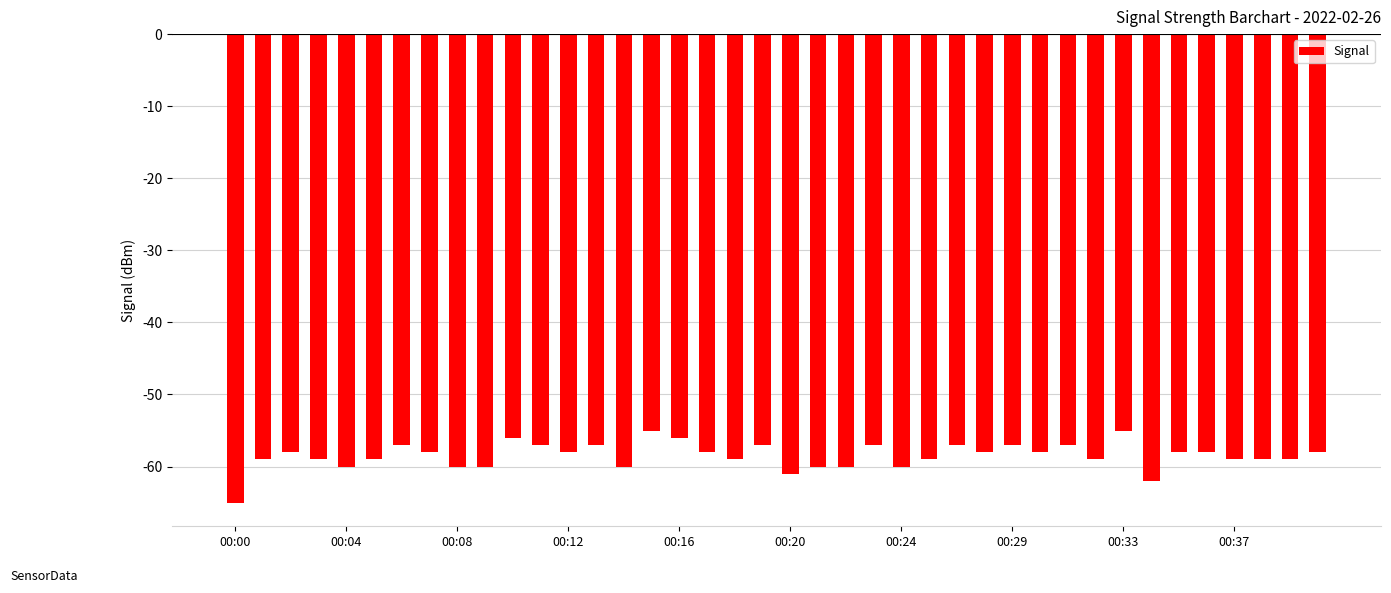

What is the difference between the maximum and minimum values?

10